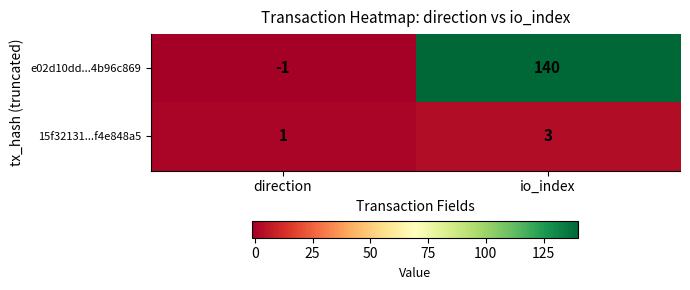

At direction, list the series in order from smallest to largest.

e02d10dd...4b96c869, 15f32131...f4e848a5